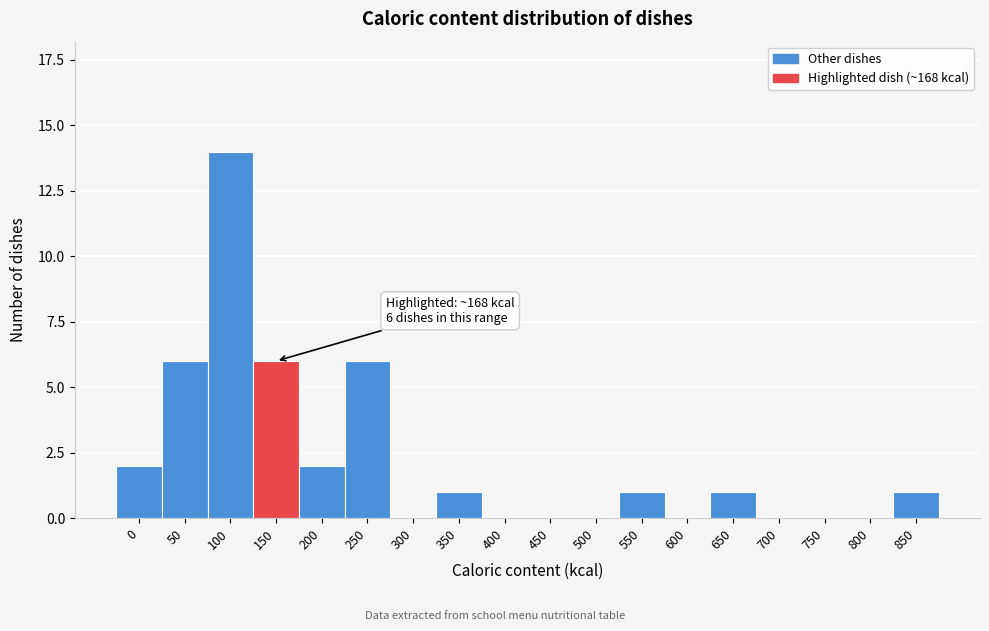

Reading left to right, extract all data points from this chart.

0=2	50=6	100=14	150=6	200=2	250=6	300=0	350=1	400=0	450=0	500=0	550=1	600=0	650=1	700=0	750=0	800=0	850=1